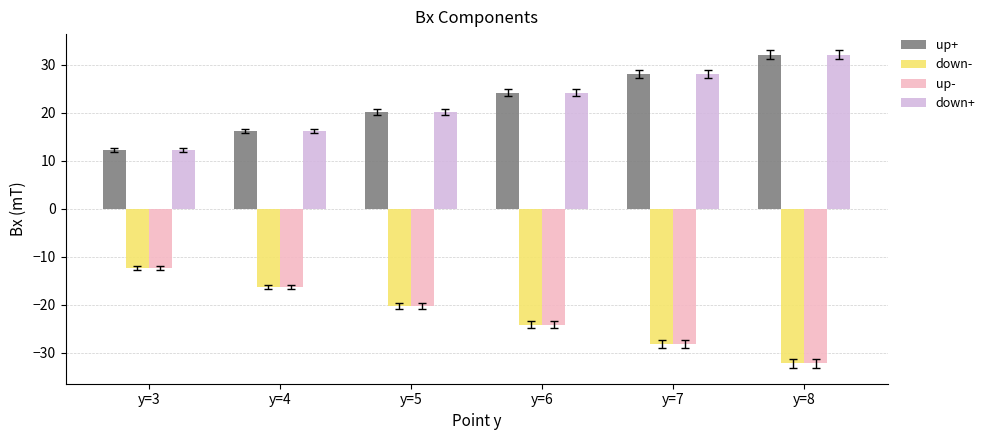

The up- series shows -28.1 at y=7. True or false?

True